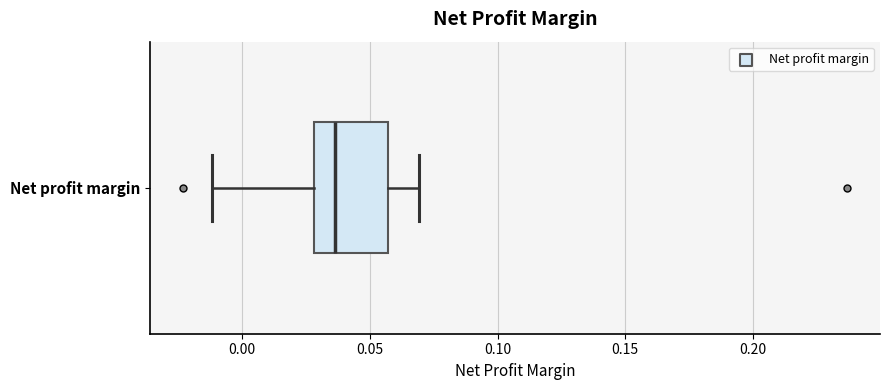

Read this box plot against the x-axis: the position of the median line, the range covered by the box, and the ends of both whiskers. The values are not printed on the chart, so give them approximately, as read against the axis.

median 0.035, box 0.030 to 0.055, whiskers -0.010 to 0.070